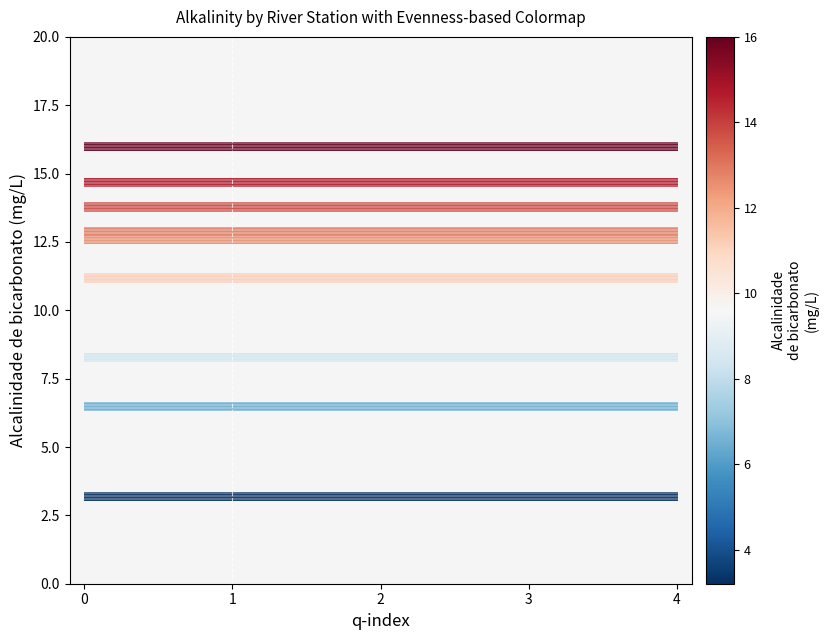

List the labels in order of Rio Jaguari (PJ001) value, largest first.

0, 1, 2, 3, 4